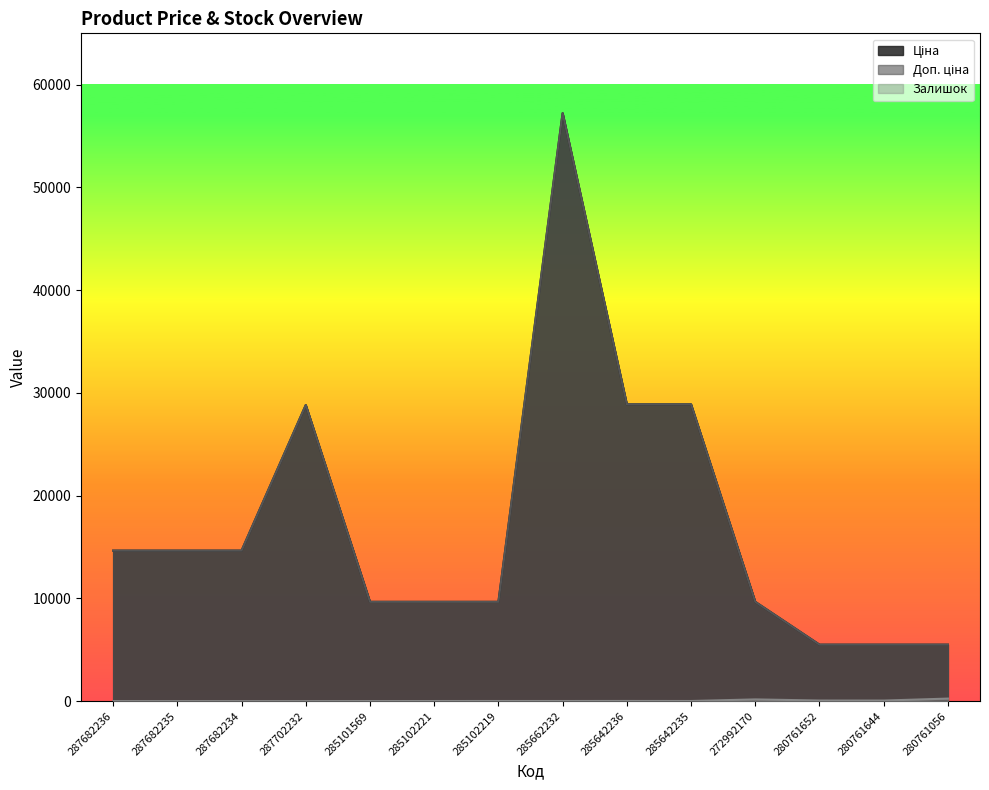

Does the chart display data point markers on the line(s)?

No